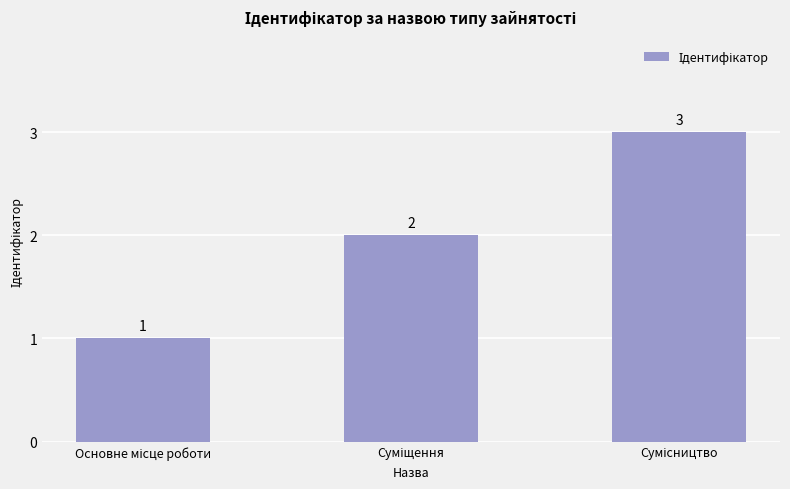

What is the value of the 2nd bar from the left?

2